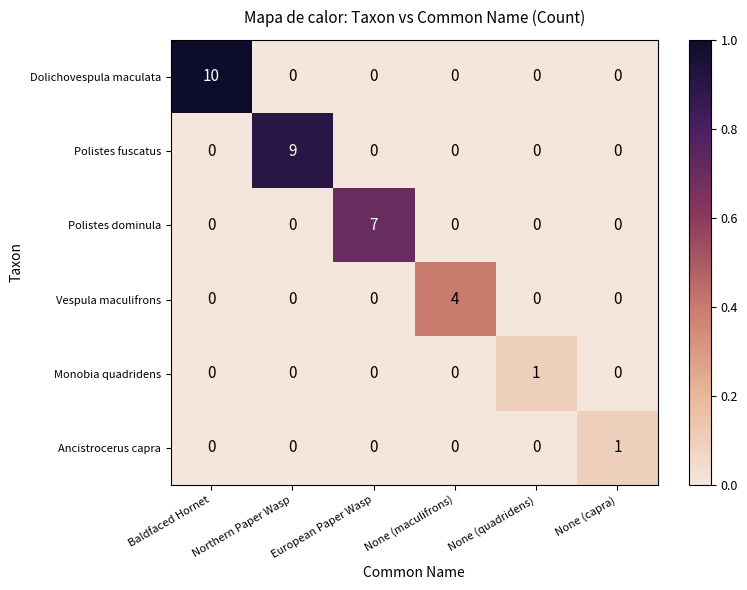

What is the spread (max minus min) of values at Northern Paper Wasp?

9